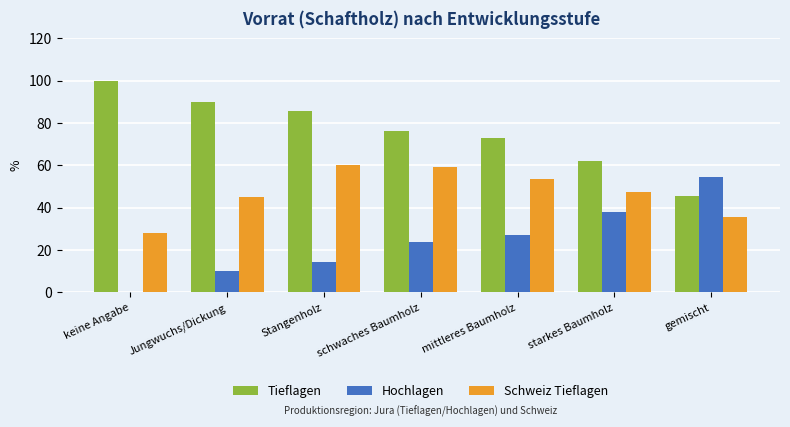

What is the total value across all series at keine Angabe?

128.1